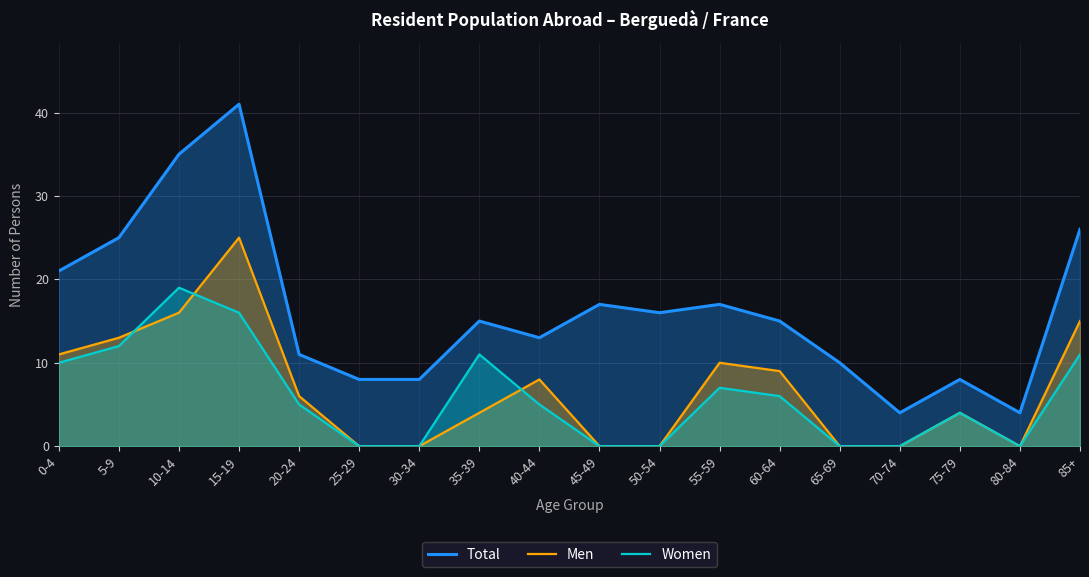

Rank the categories by Women value from highest to lowest.

10-14, 15-19, 5-9, 35-39, 85+, 0-4, 55-59, 60-64, 20-24, 40-44, 75-79, 25-29, 30-34, 45-49, 50-54, 65-69, 70-74, 80-84